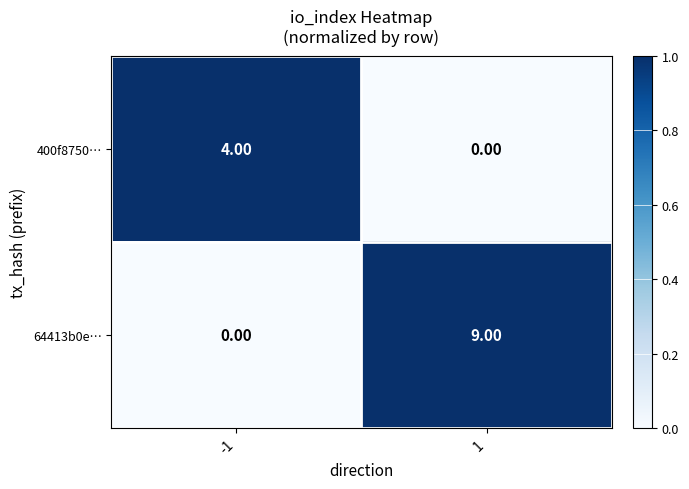

What is the difference between the maximum and minimum values in the 64413b0e… series?

9